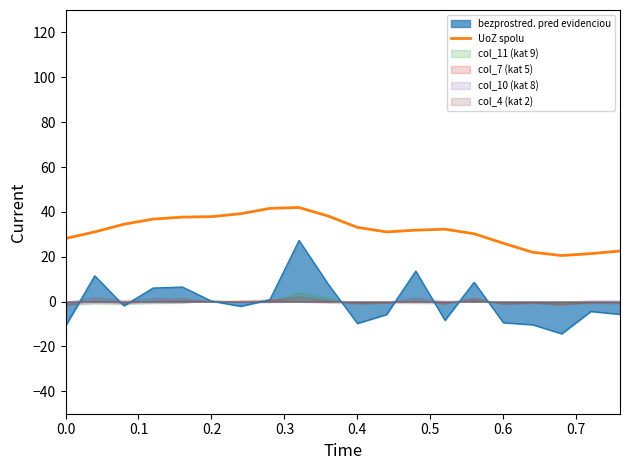

True or false: UoZ spolu and bezprostred. pred evidenciou intersect in this chart.

False